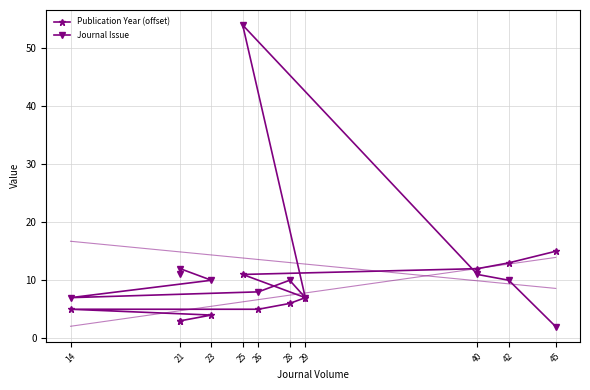

What is the total value across all series at 40?

23